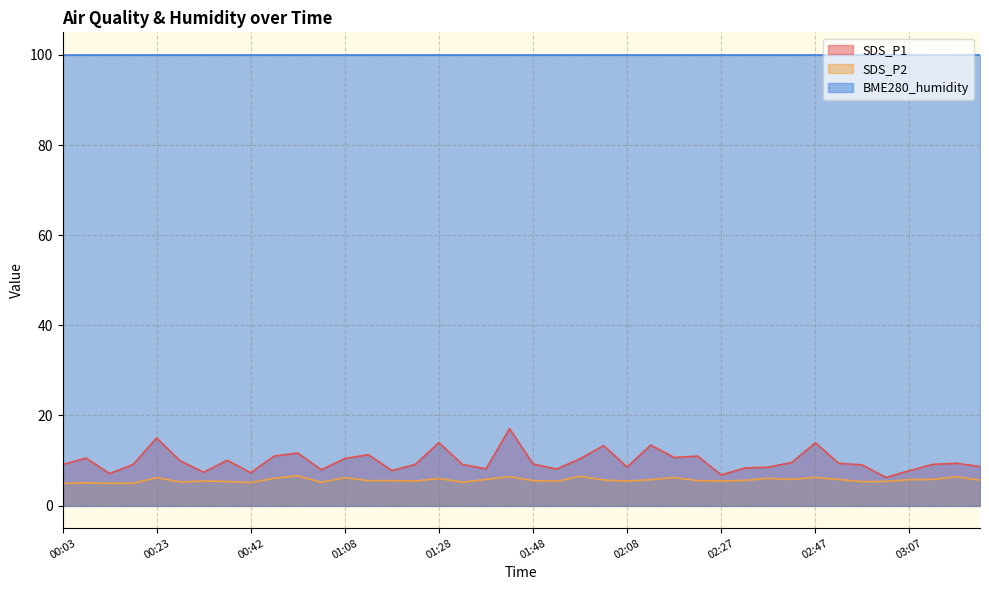

Where is SDS_P1 nearest to the value 11?

00:47